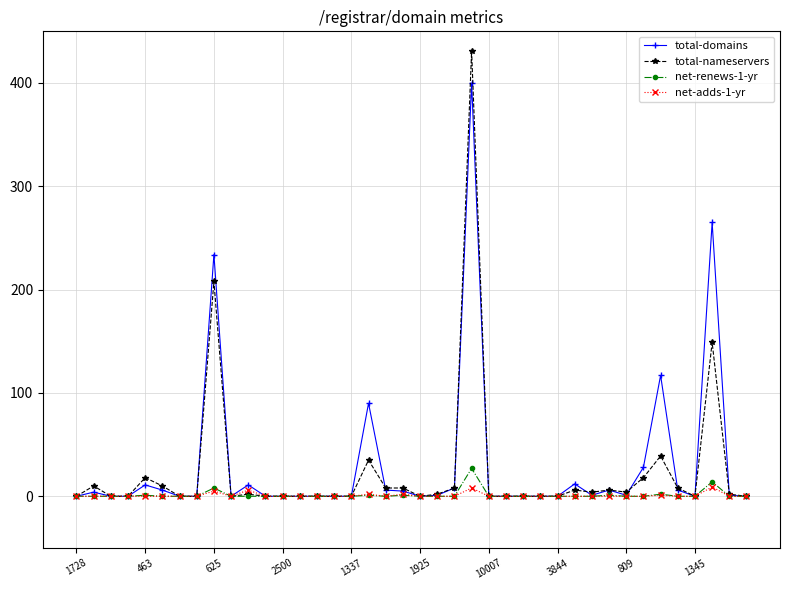

What is the average value of the total-nameservers series?

24